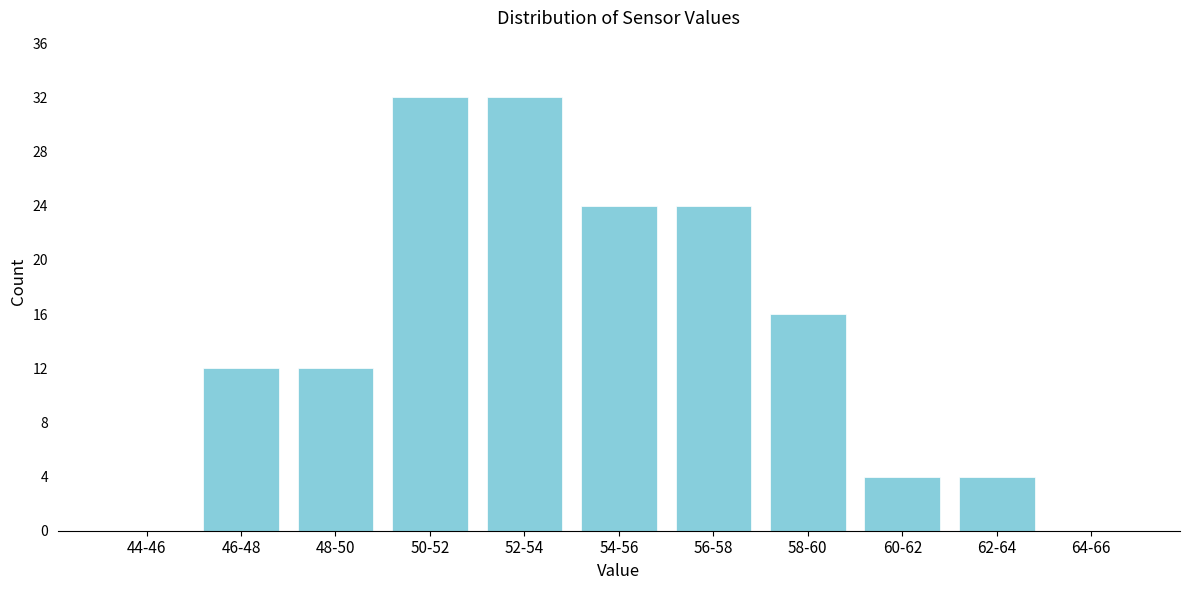

Reading left to right, extract all data points from this chart.

44-46=0	46-48=12	48-50=12	50-52=32	52-54=32	54-56=24	56-58=24	58-60=16	60-62=4	62-64=4	64-66=0